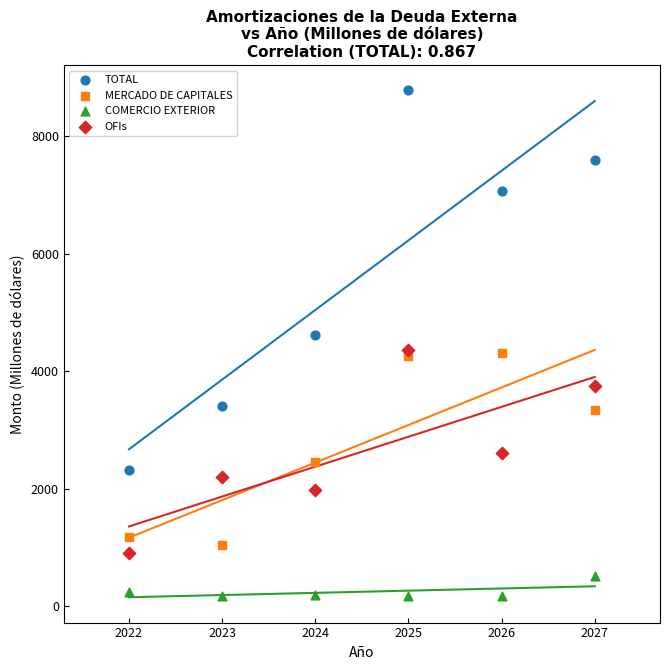

Which series contains the highest Y value?

TOTAL